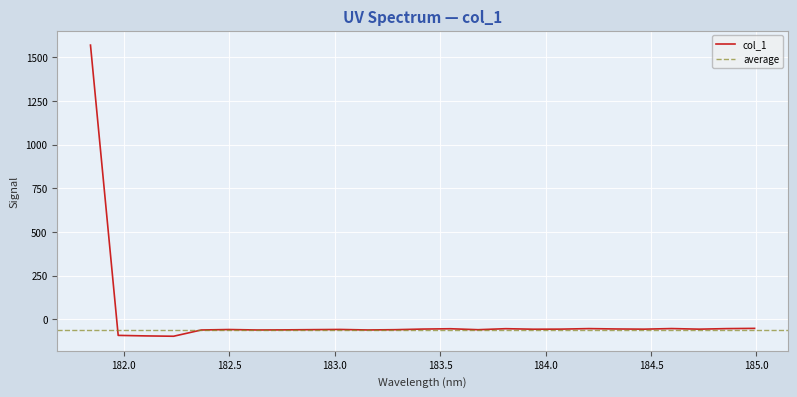

At which label does the data first exceed -56?

181.8418